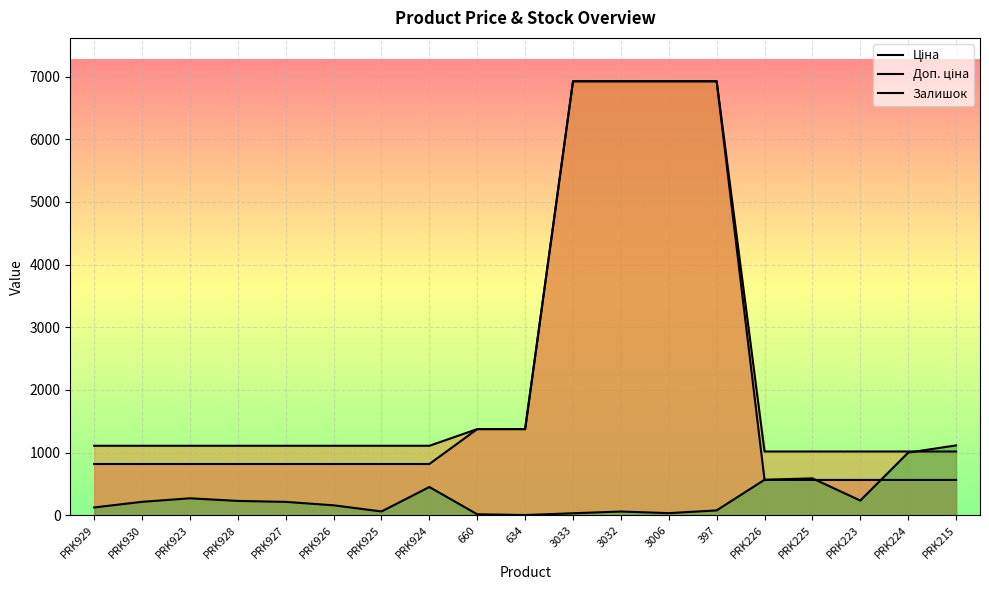

Which has a higher value, PRK924 or 3006?

3006